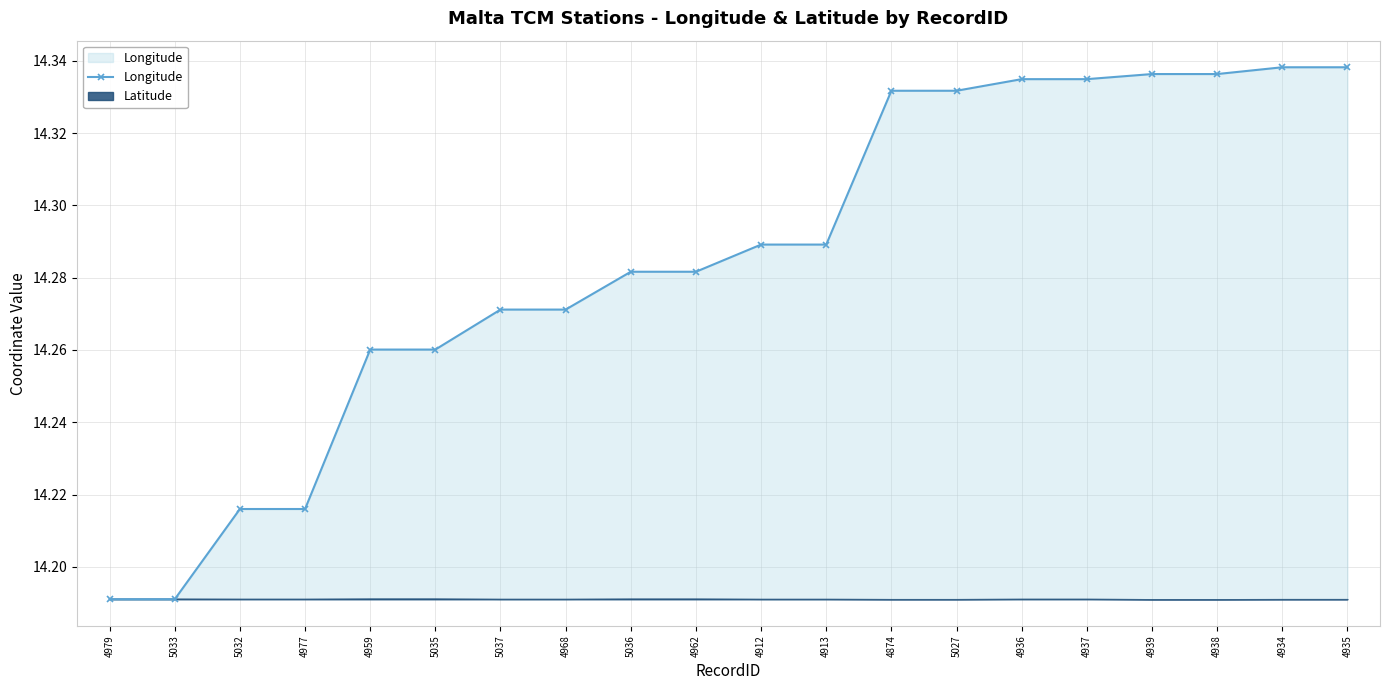

Which category has the highest value across all series?

4934